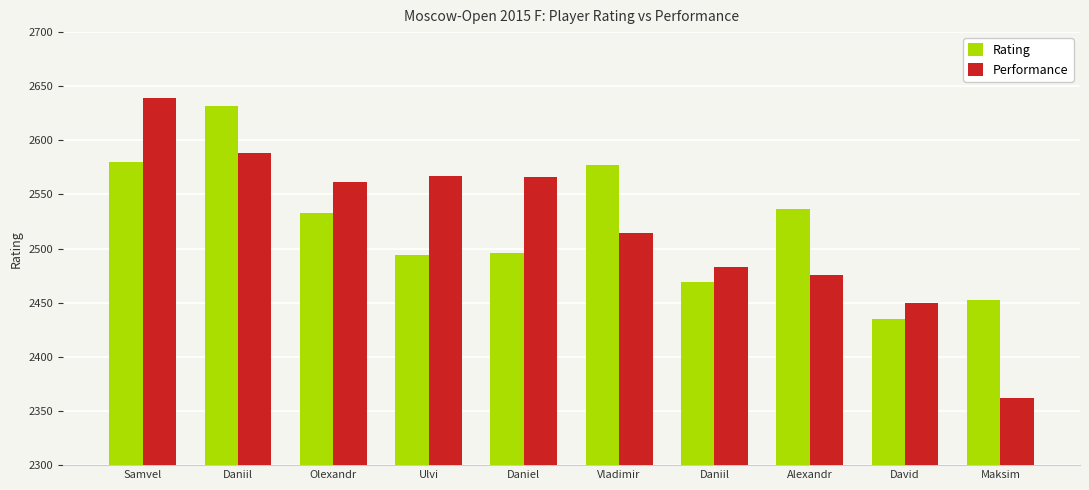

What is the difference between the maximum and minimum values in the Rating series?

197